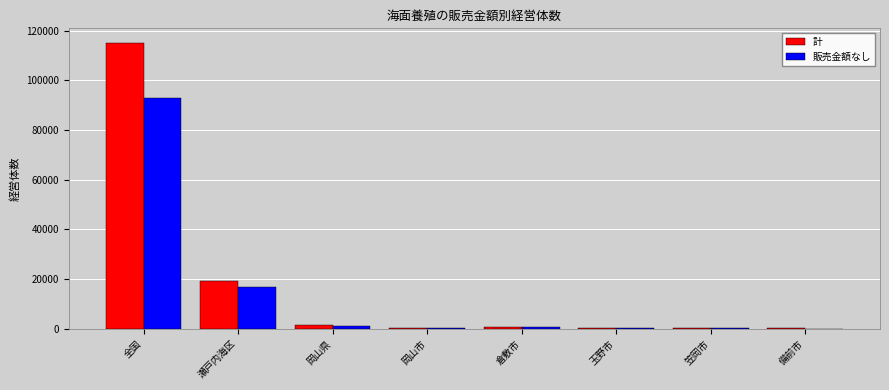

Which category has the highest value across all series?

全国